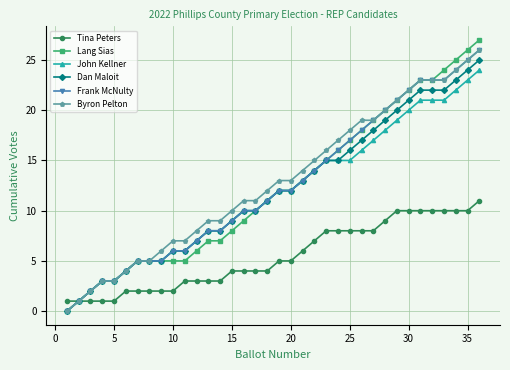

What is the value of the John Kellner point at the 36th from the left?

24